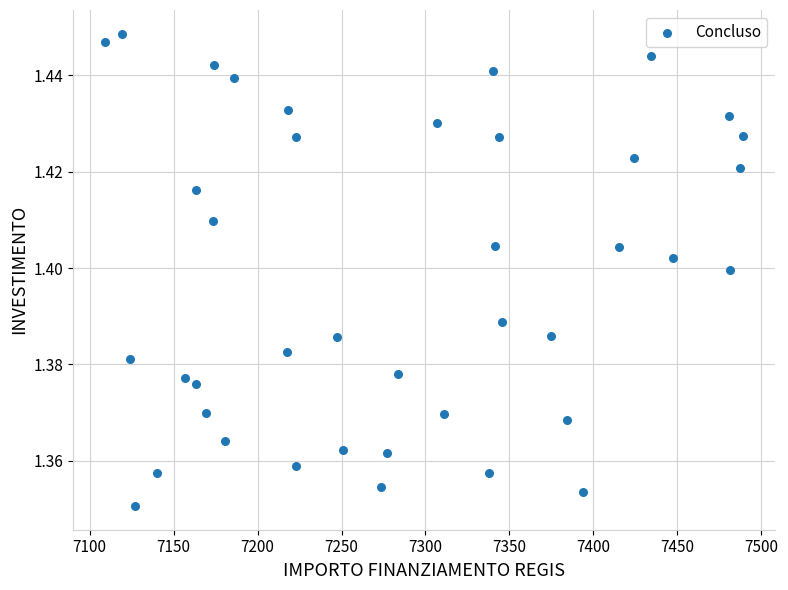

What is the range of X values (max minus min)?

379.7